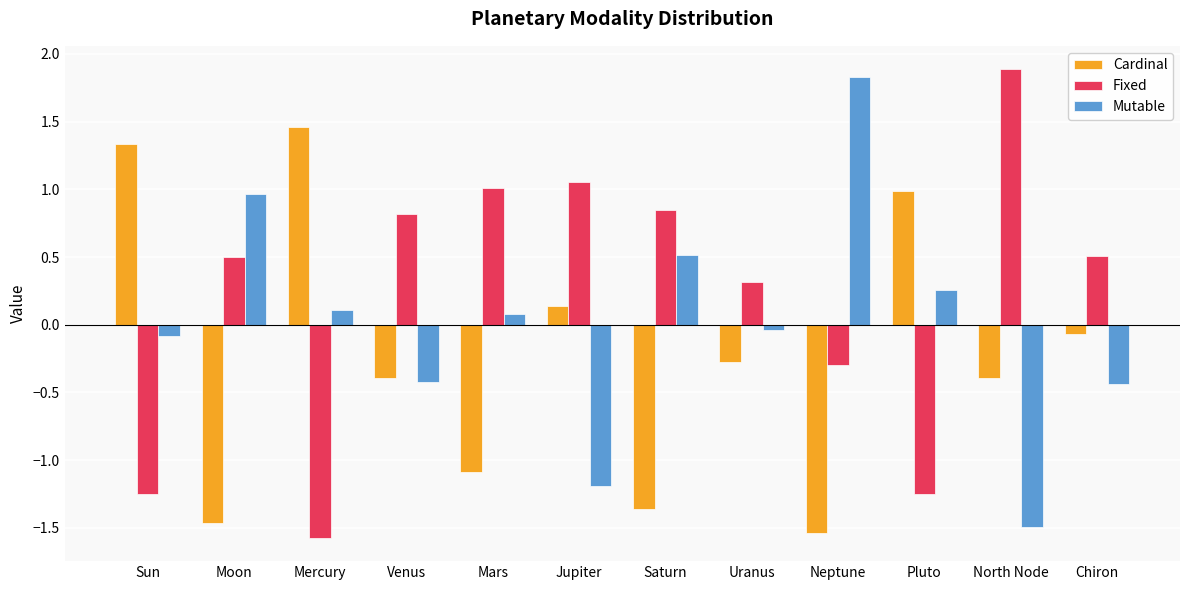

What is the spread (max minus min) of values at North Node?

3.4